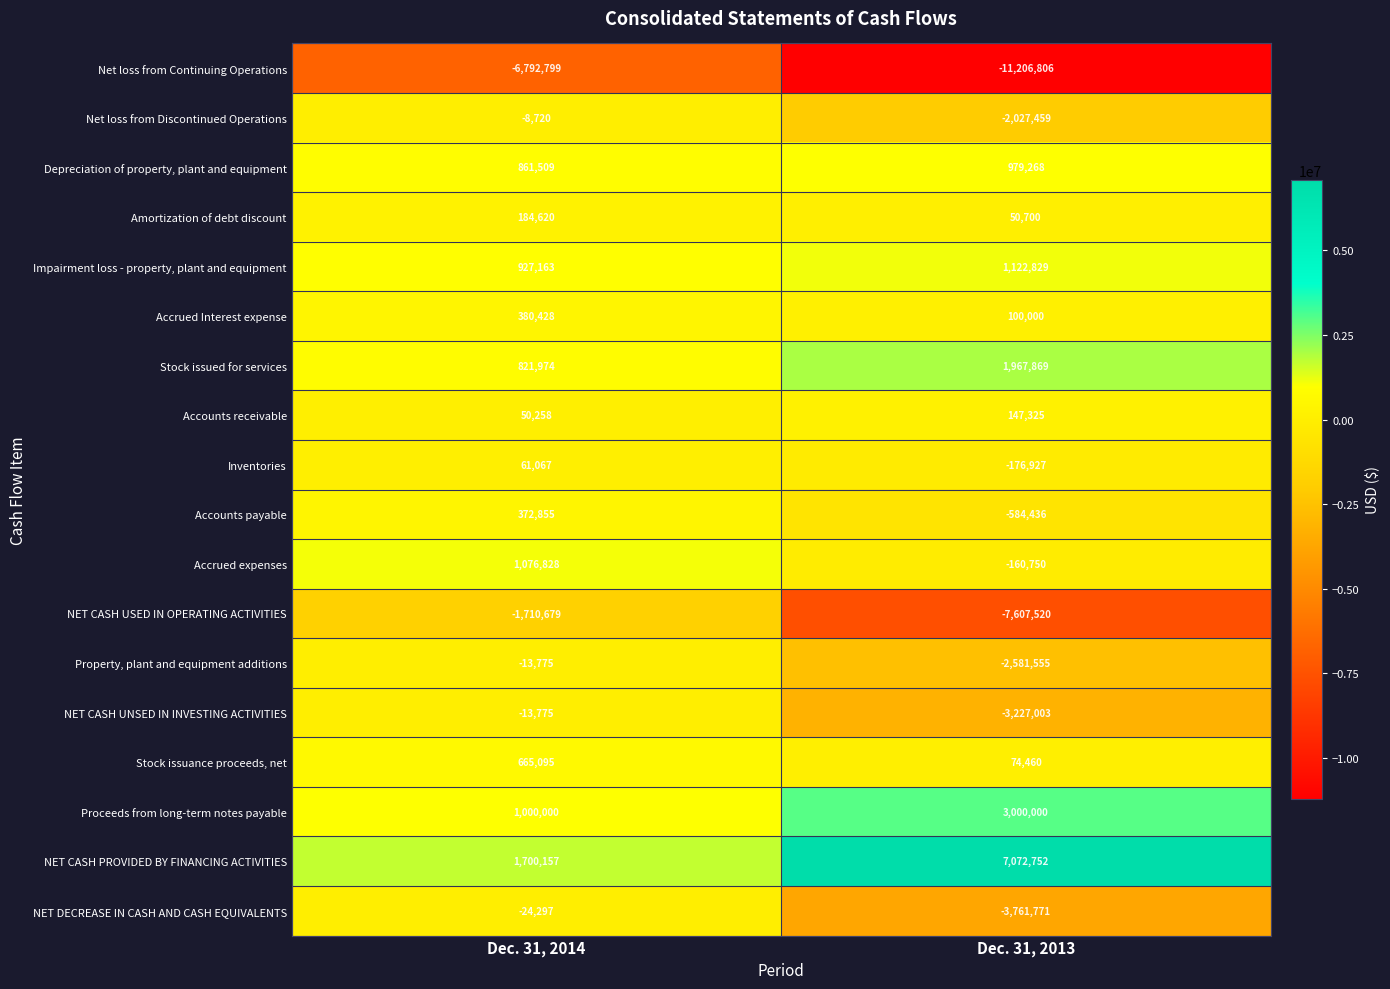

List the labels in order of Accounts receivable value, largest first.

Dec. 31, 2013, Dec. 31, 2014